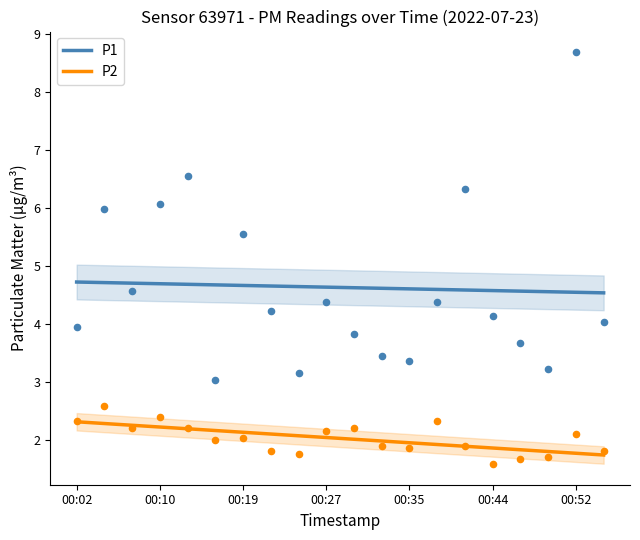

Which series has the largest Y range (max minus min)?

P1